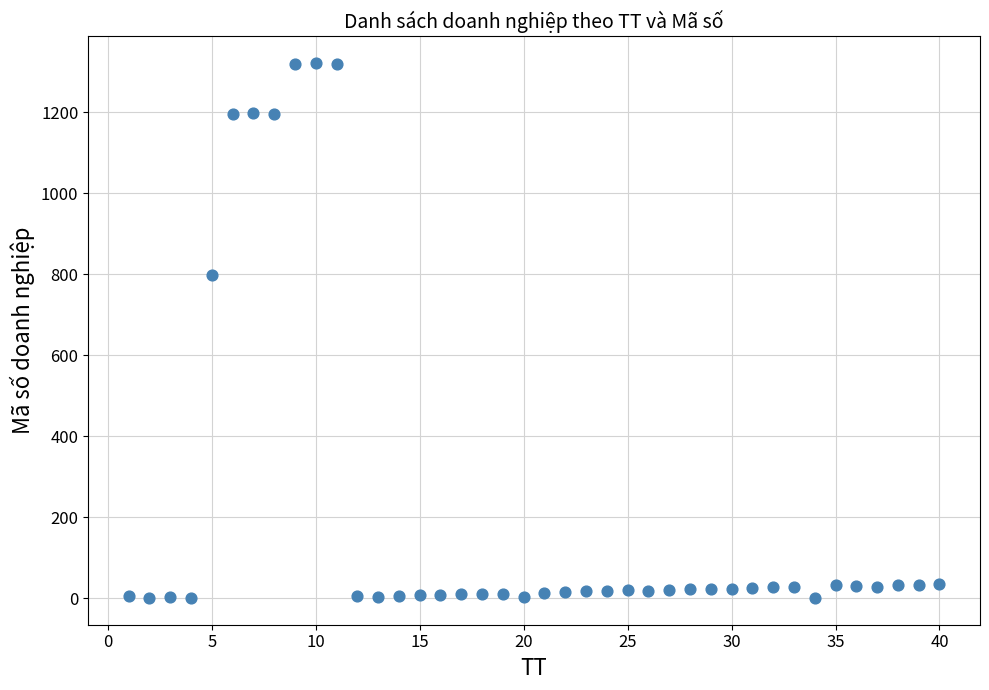

What is the range of X values (max minus min)?

39